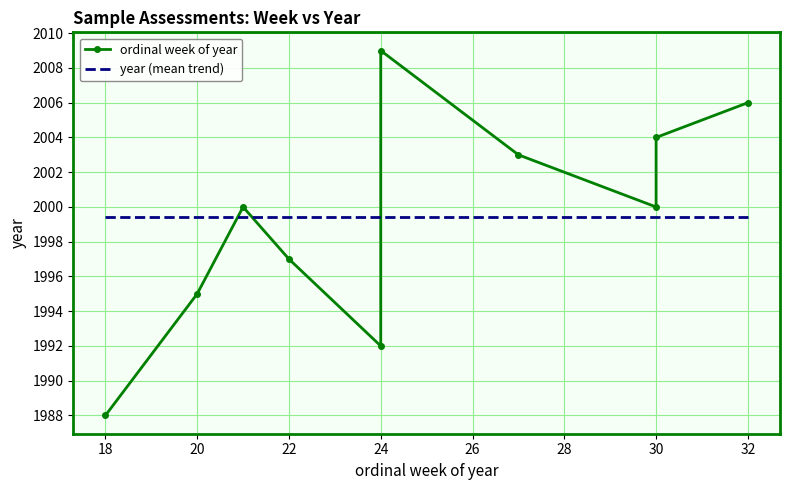

True or false: year (mean trend) has a value of 2877.3 at 20.

False